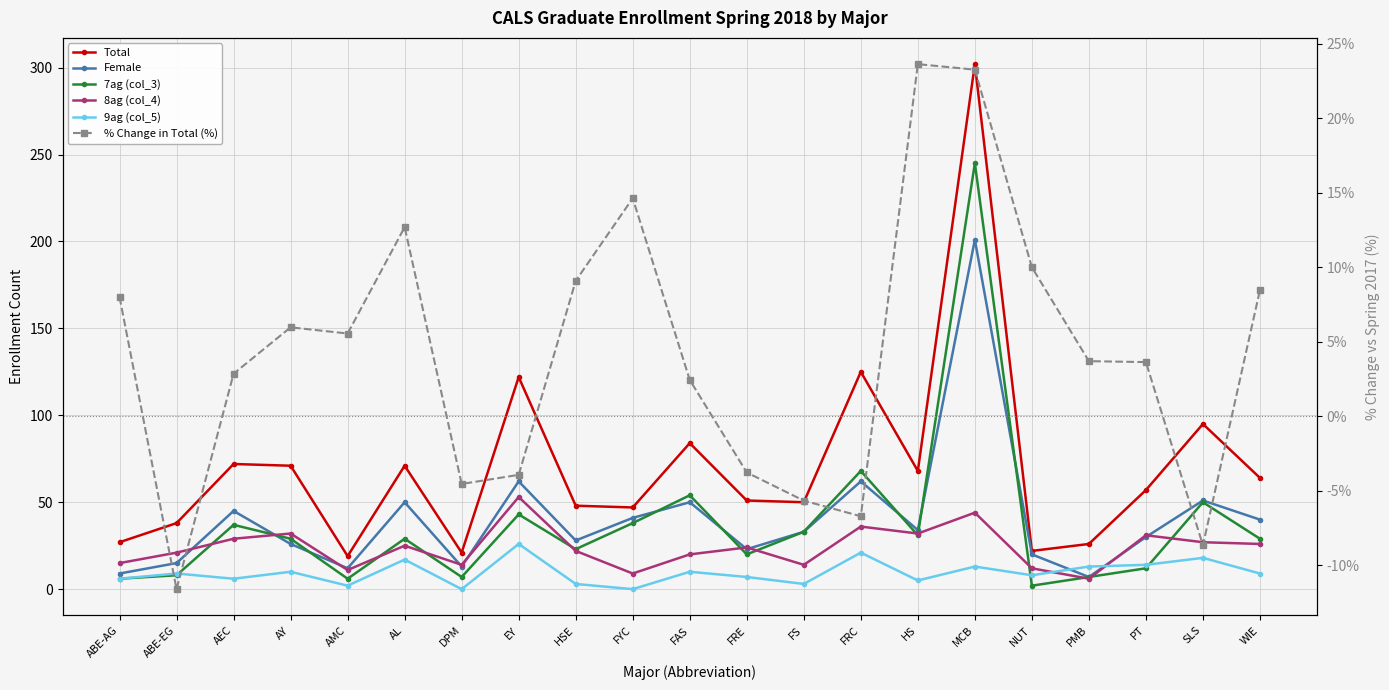

Which series has the largest total across all categories?

Total